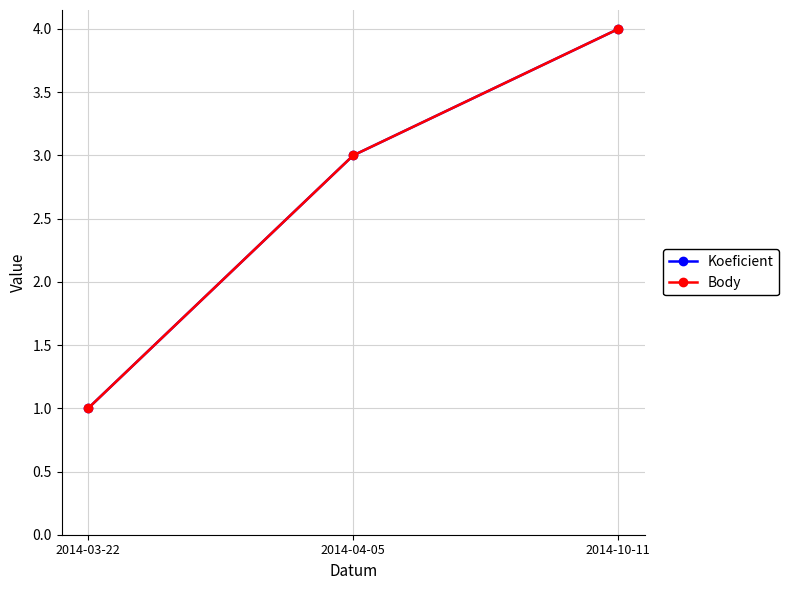

The value of Body at 2014-10-11 is 1. True or false?

False